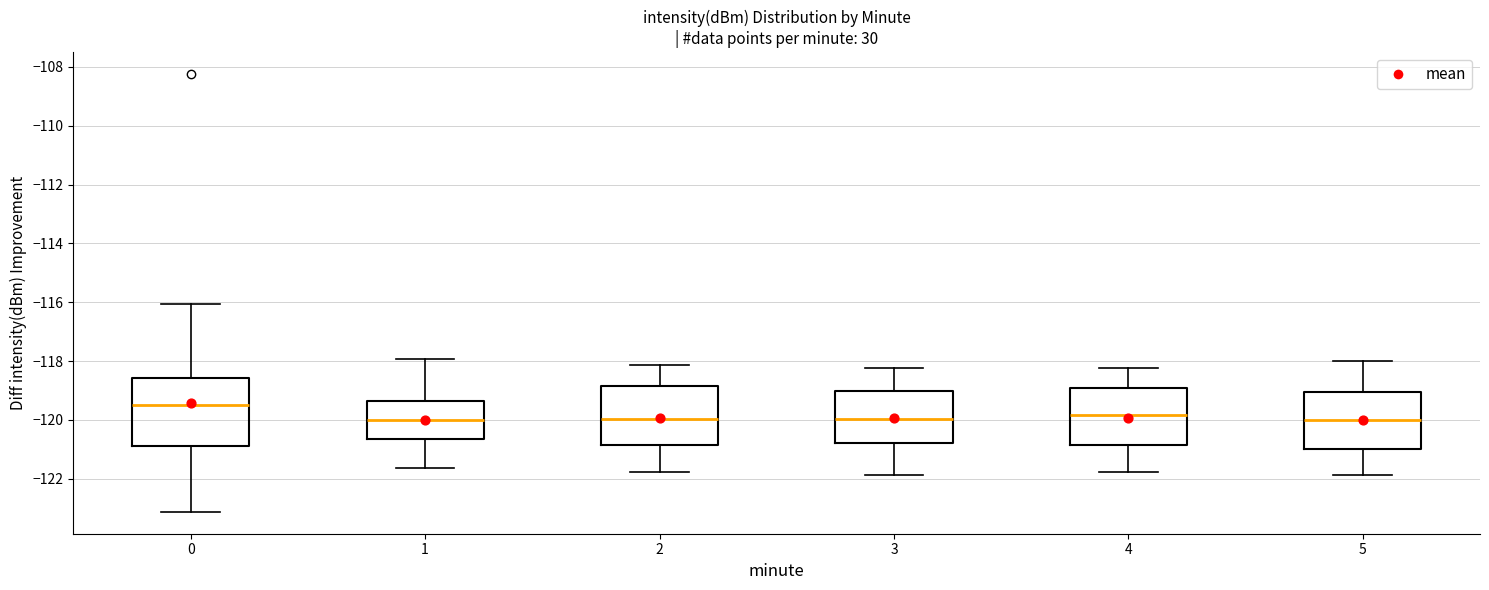

Reading left to right, transcribe this box plot: for each box, give where its median line is, the range the box spans, and where its two whiskers end, as read against the y-axis. The values are not printed on the chart, so give them approximately, as read against the axis.

0: median -119.6, box -120.8 to -118.6, whiskers -123.2 to -116.0
1: median -120.0, box -120.6 to -119.4, whiskers -121.6 to -118.0
2: median -120.0, box -120.8 to -118.8, whiskers -121.8 to -118.2
3: median -120.0, box -120.8 to -119.0, whiskers -121.8 to -118.2
4: median -119.8, box -120.8 to -119.0, whiskers -121.8 to -118.2
5: median -120.0, box -121.0 to -119.0, whiskers -121.8 to -118.0